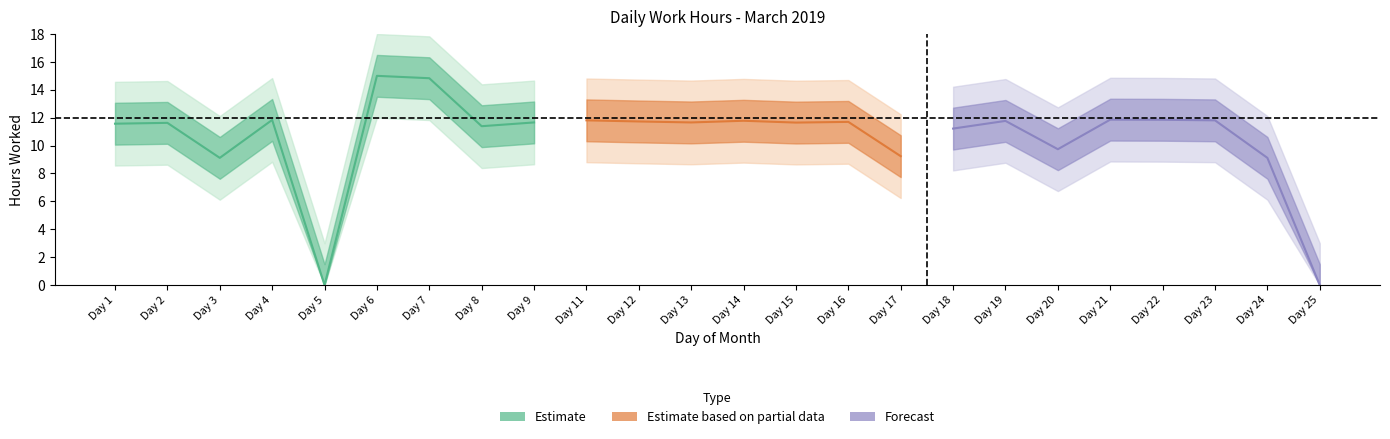

Which has a higher value, 6 or 22?

6